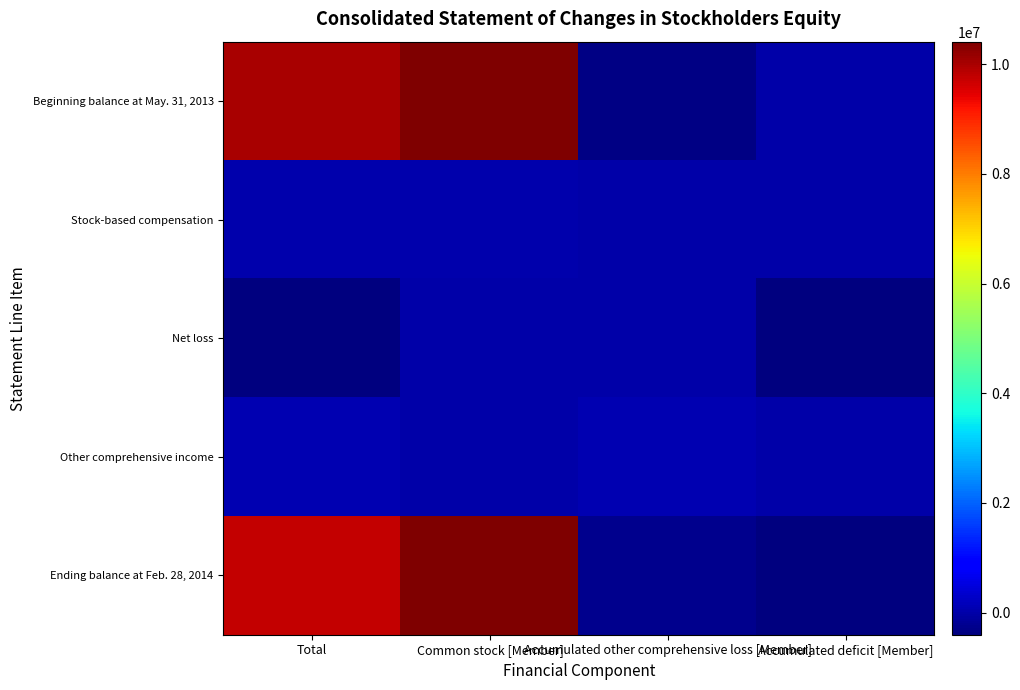

Reading right to left, what are all the values shown in this chart?

Beginning balance at May. 31, 2013: Accumulated deficit [Member]=-22482	Accumulated other comprehensive loss [Member]=-331924	Common stock [Member]=10369524	Total=10015118
Stock-based compensation: Accumulated deficit [Member]=0	Accumulated other comprehensive loss [Member]=0	Common stock [Member]=42042	Total=42042
Net loss: Accumulated deficit [Member]=-381867	Accumulated other comprehensive loss [Member]=0	Common stock [Member]=0	Total=-381867
Other comprehensive income: Accumulated deficit [Member]=0	Accumulated other comprehensive loss [Member]=62485	Common stock [Member]=0	Total=62485
Ending balance at Feb. 28, 2014: Accumulated deficit [Member]=-404349	Accumulated other comprehensive loss [Member]=-269439	Common stock [Member]=10411566	Total=9737778